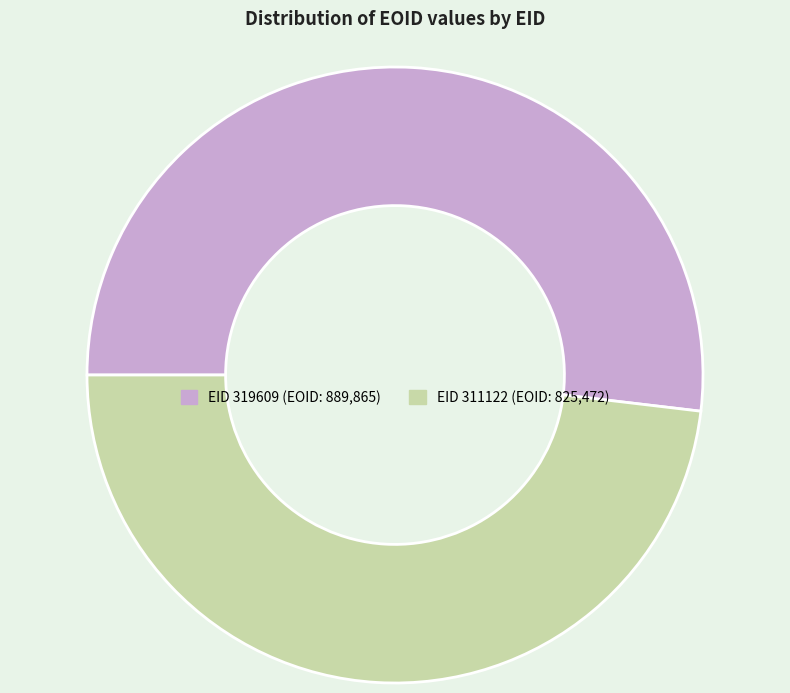

Is there any slice that represents more than half of the pie?

Yes